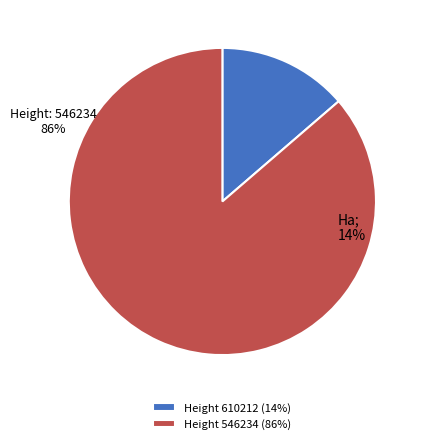

The 546234 slice represents 86% of the pie. True or false?

True